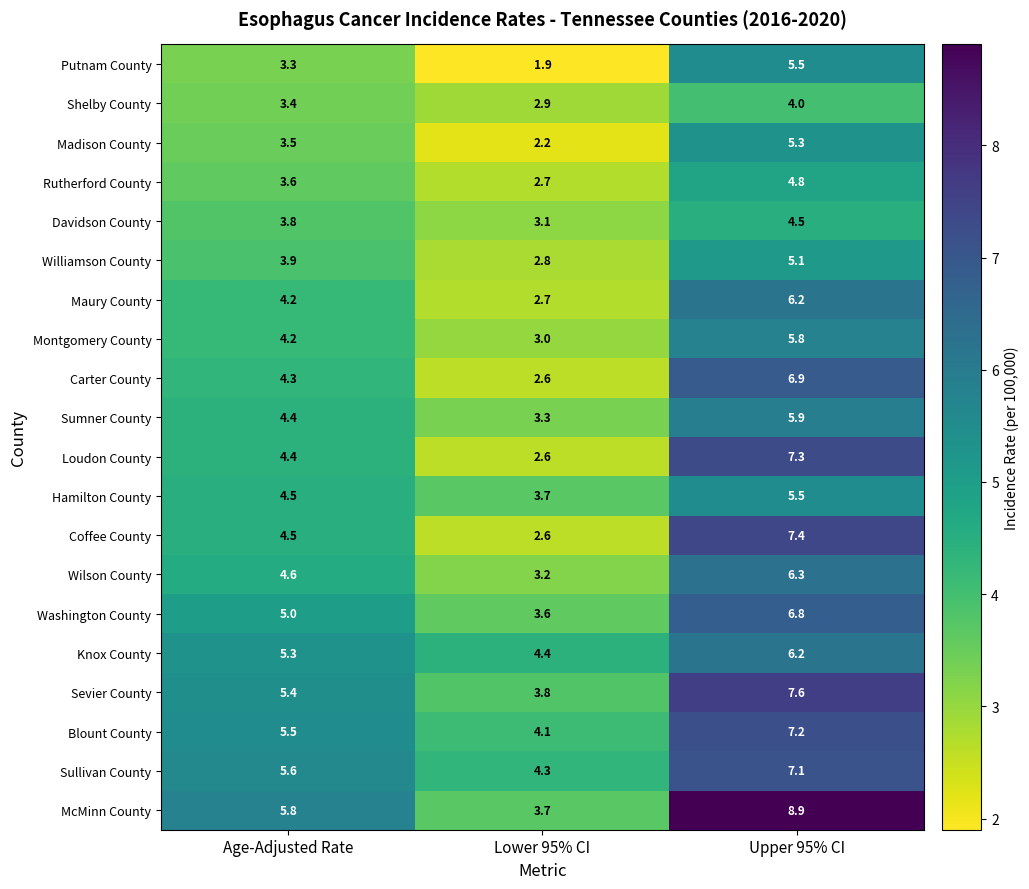

Which series changed the most between Lower 95% CI and Upper 95% CI?

McMinn County